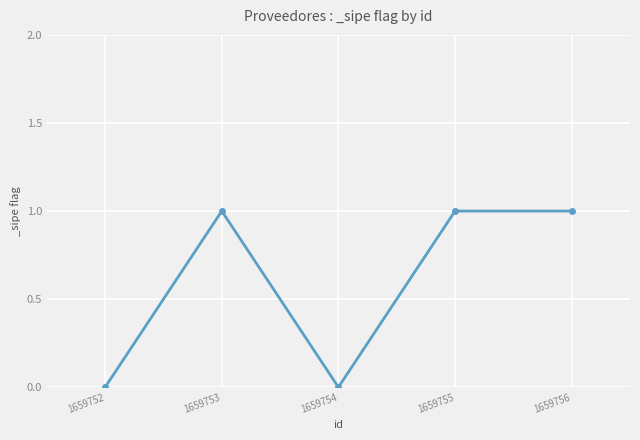

Does the chart display data point markers on the line(s)?

Yes